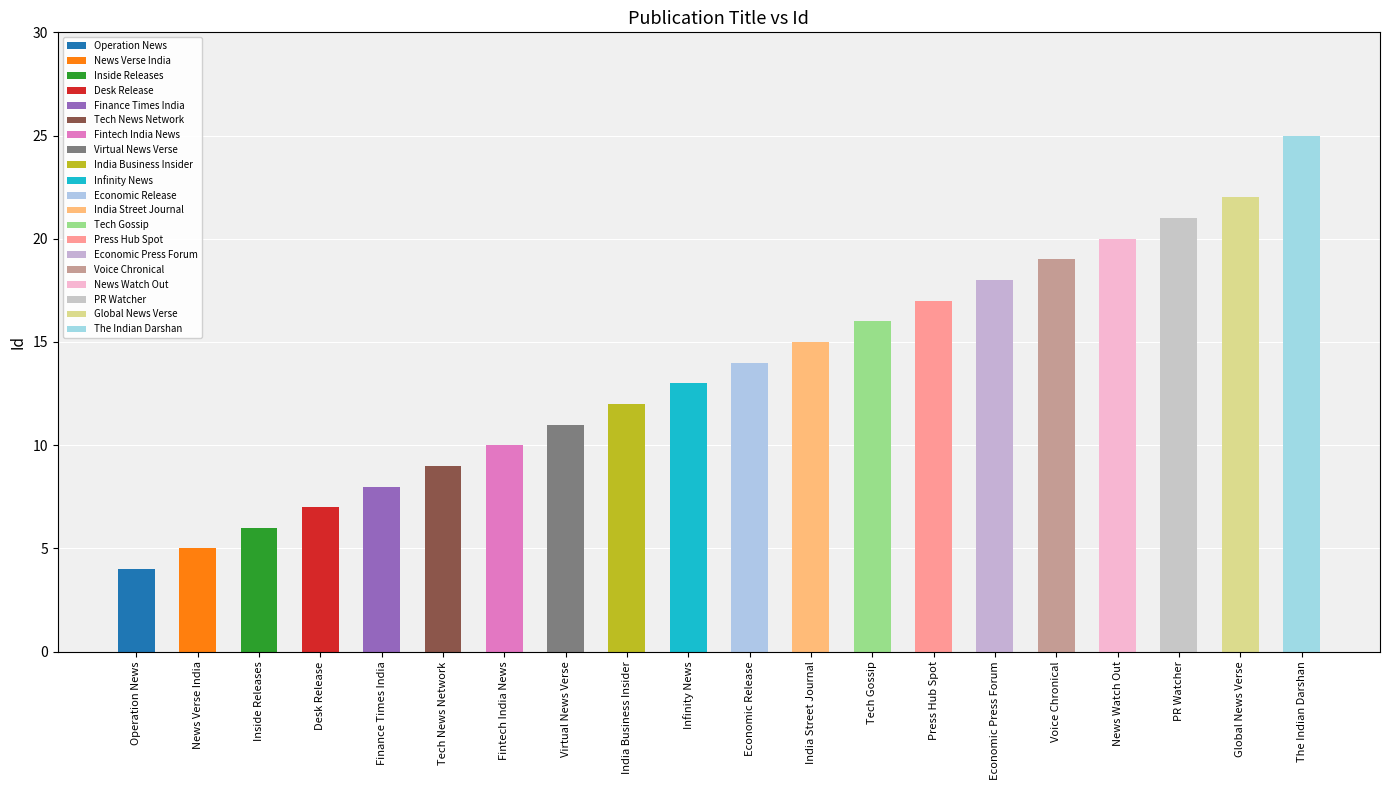

Rank the categories by value from highest to lowest.

The Indian Darshan, Global News Verse, PR Watcher, News Watch Out, Voice Chronical, Economic Press Forum, Press Hub Spot, Tech Gossip, India Street Journal, Economic Release, Infinity News, India Business Insider, Virtual News Verse, Fintech India News, Tech News Network, Finance Times India, Desk Release, Inside Releases, News Verse India, Operation News